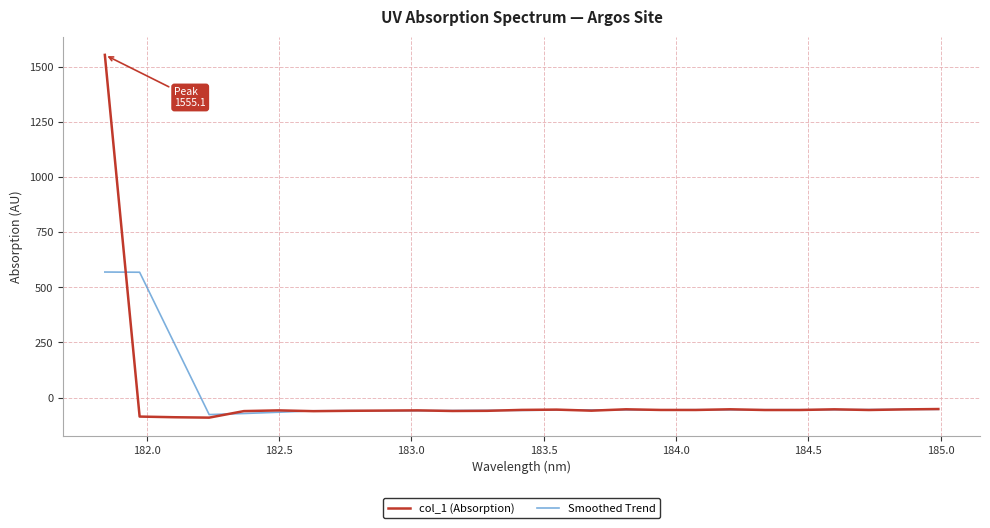

What is the minimum value for col_1 (Absorption)?

-91.2